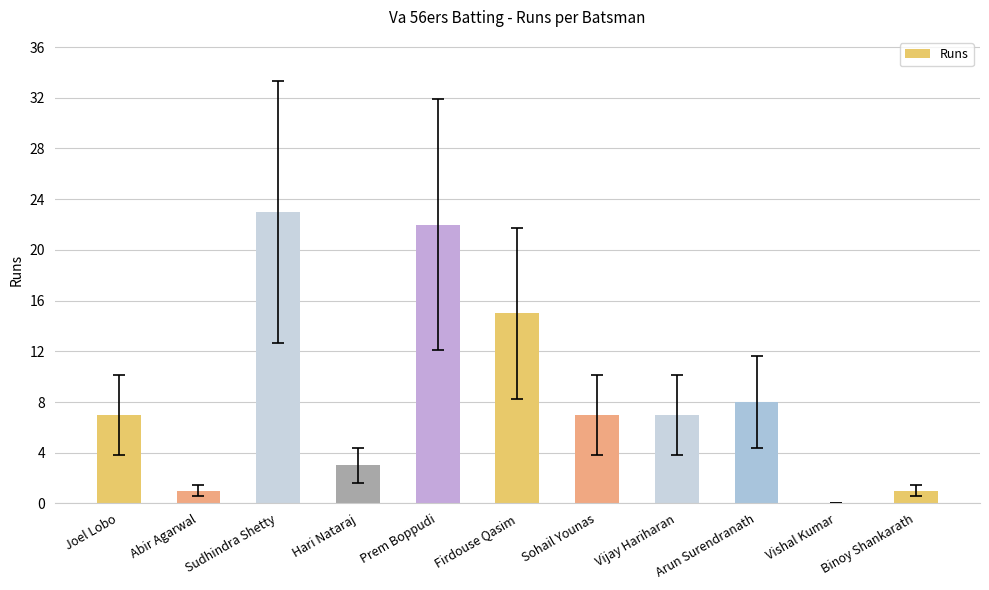

What is the ratio of the value at Sohail Younas to the value at Sudhindra Shetty?

0.3